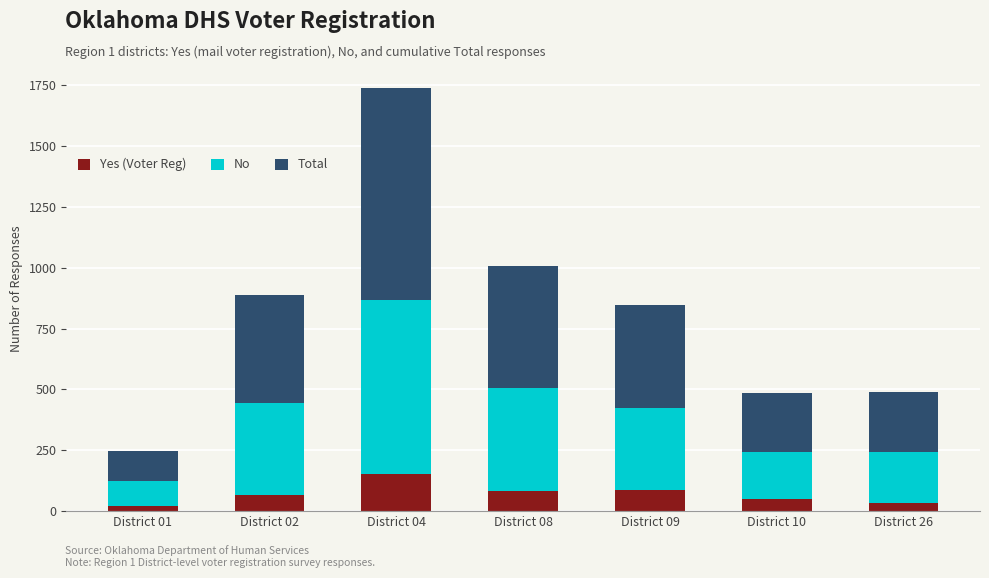

Count the number of categories in the chart.

7